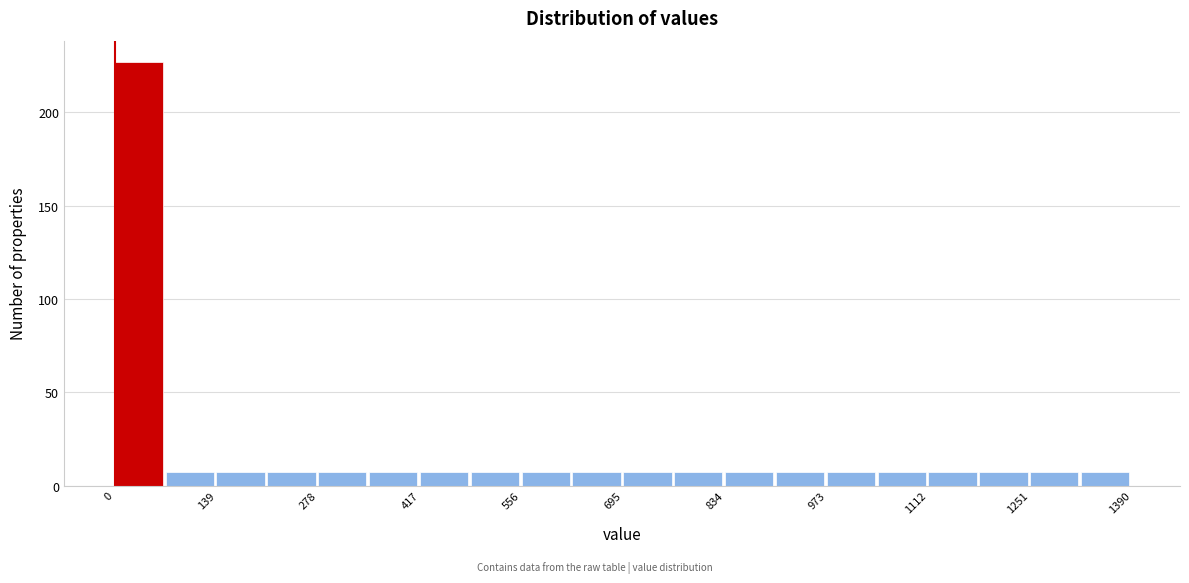

Around what value on the x-axis is the tallest bar? Give the approximate position of its centre, as read against the axis.

40